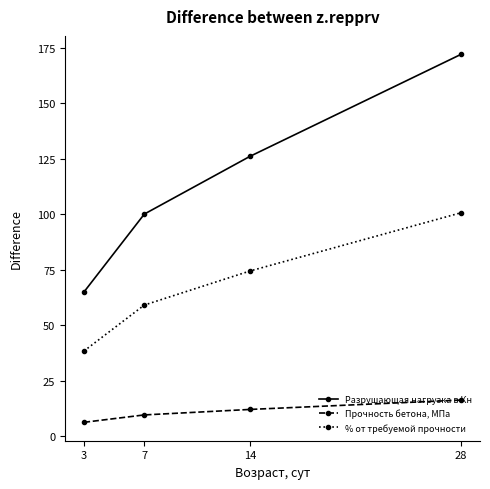

At which category does the chart reach its minimum across all series?

3